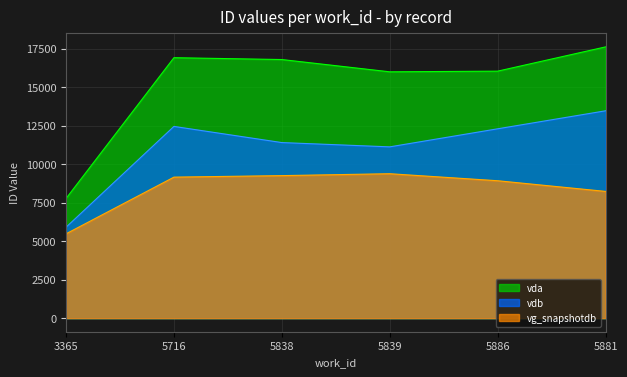

List the series in order of their peak value, highest first.

vda, vdb, vg_snapshotdb